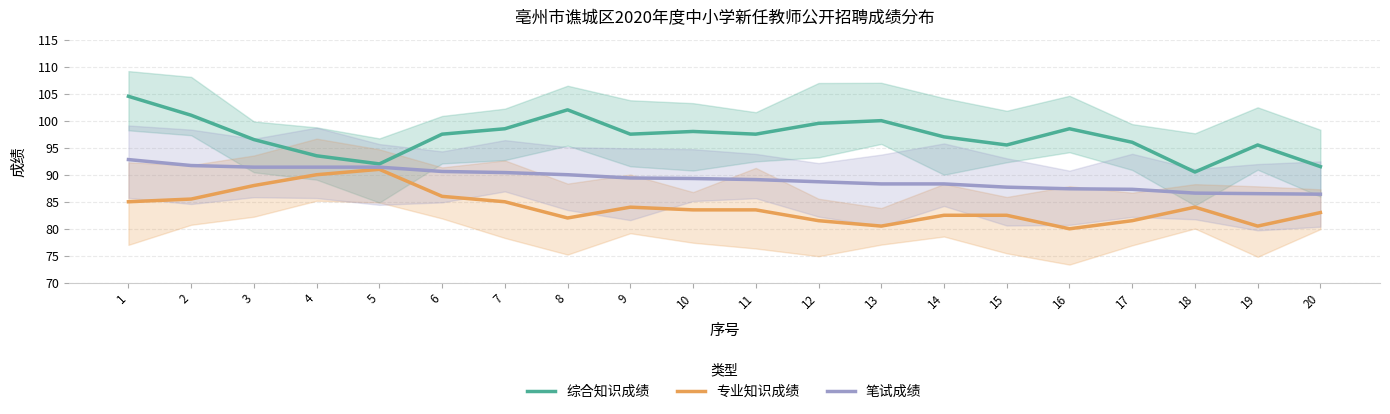

What is the difference between the maximum and minimum values in the 笔试成绩 series?

6.4